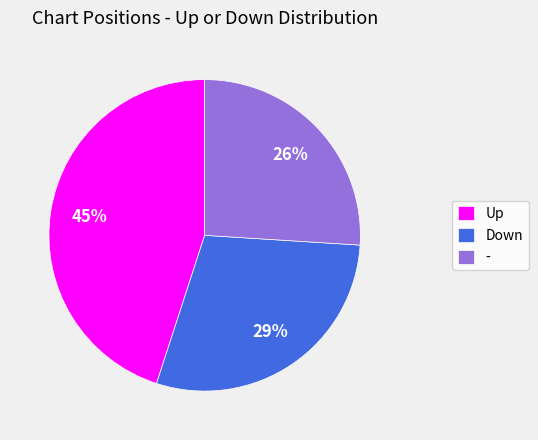

Does any single category account for the majority?

No